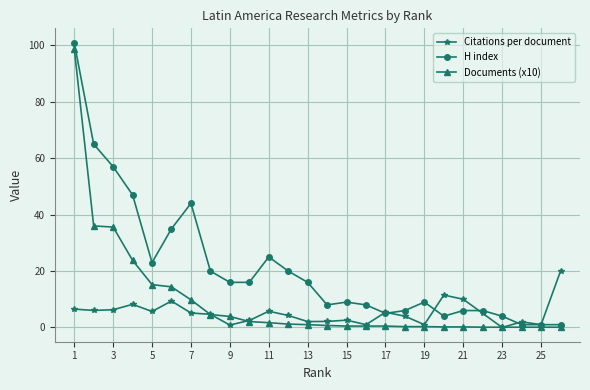

How many lines are shown in the chart?

3